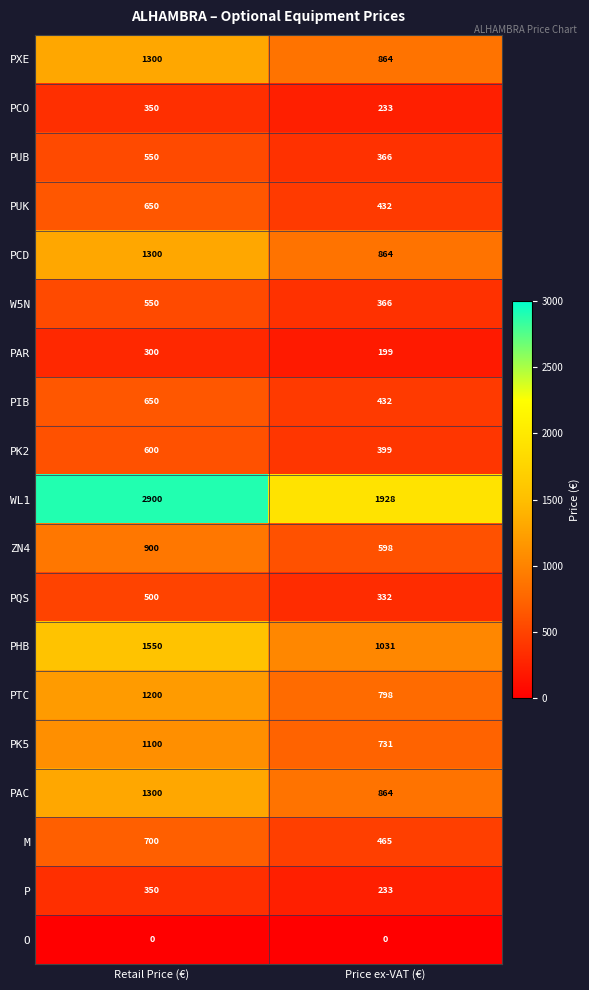

Rank the categories by PAC value from lowest to highest.

Price ex-VAT (€), Retail Price (€)